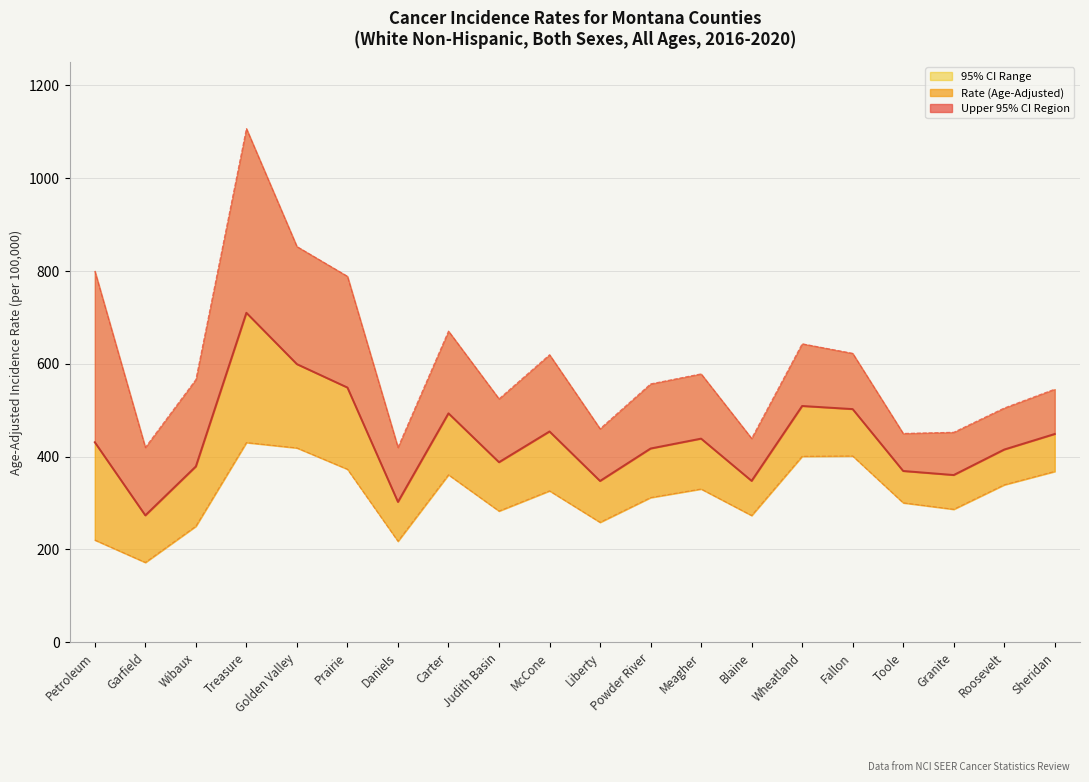

At which label is Upper 95% CI closest to 763?

Prairie